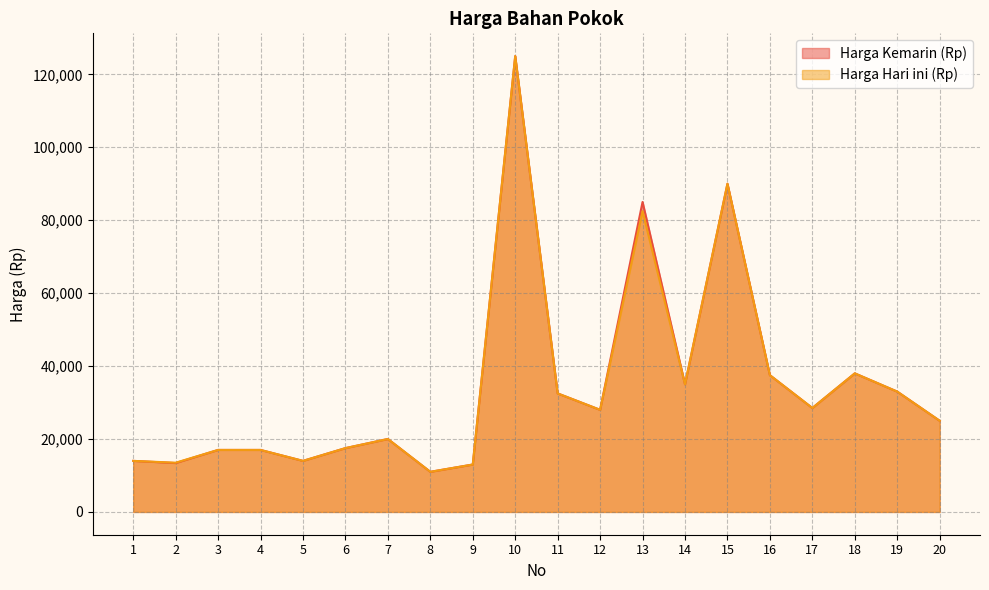

Which category has the lowest value in the Harga Hari ini (Rp) series?

8